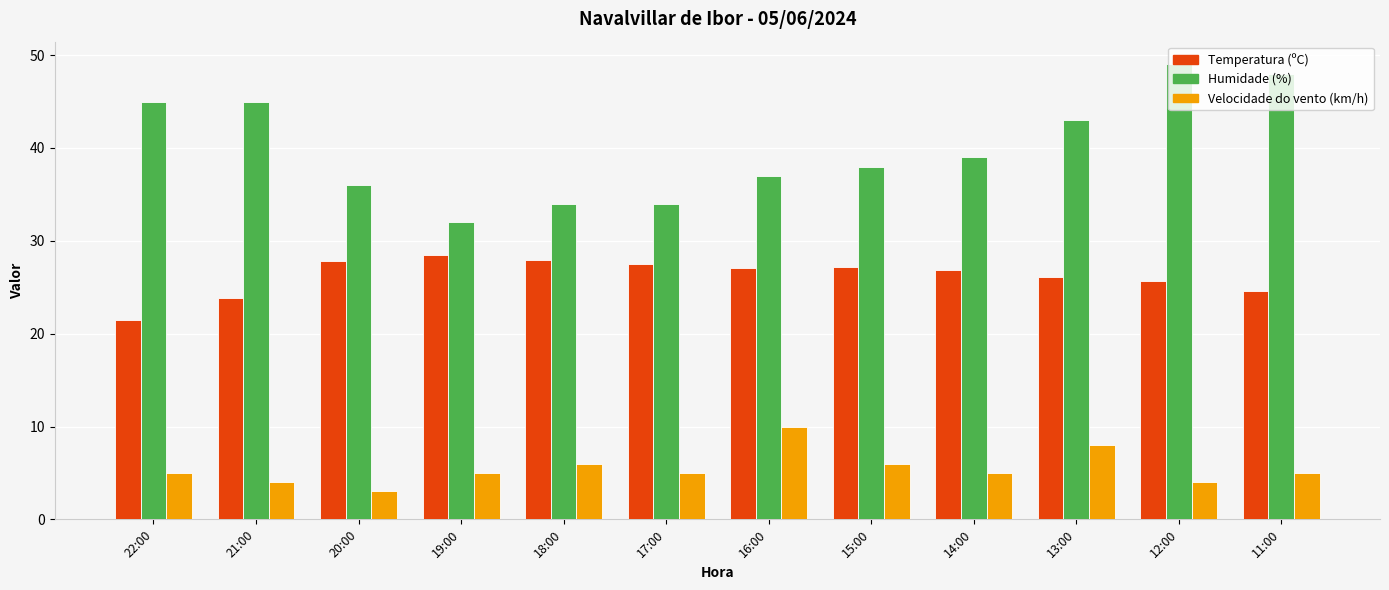

Which series has the largest range (max minus min)?

Humidade (%)